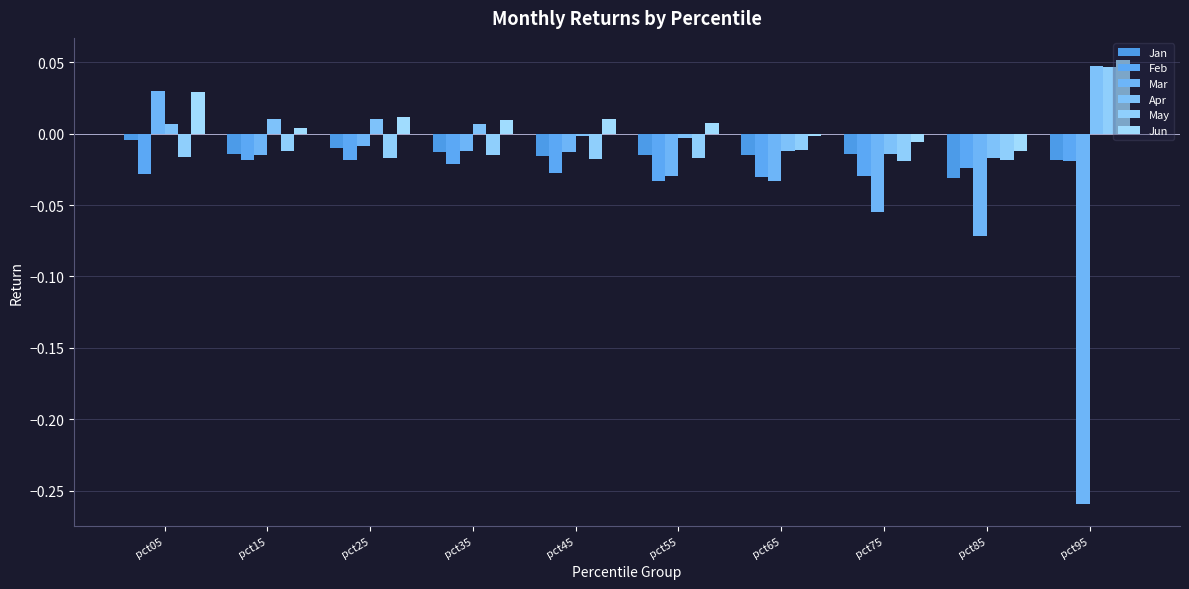

List the series in order of their peak value, highest first.

Jun, Apr, May, Mar, Jan, Feb